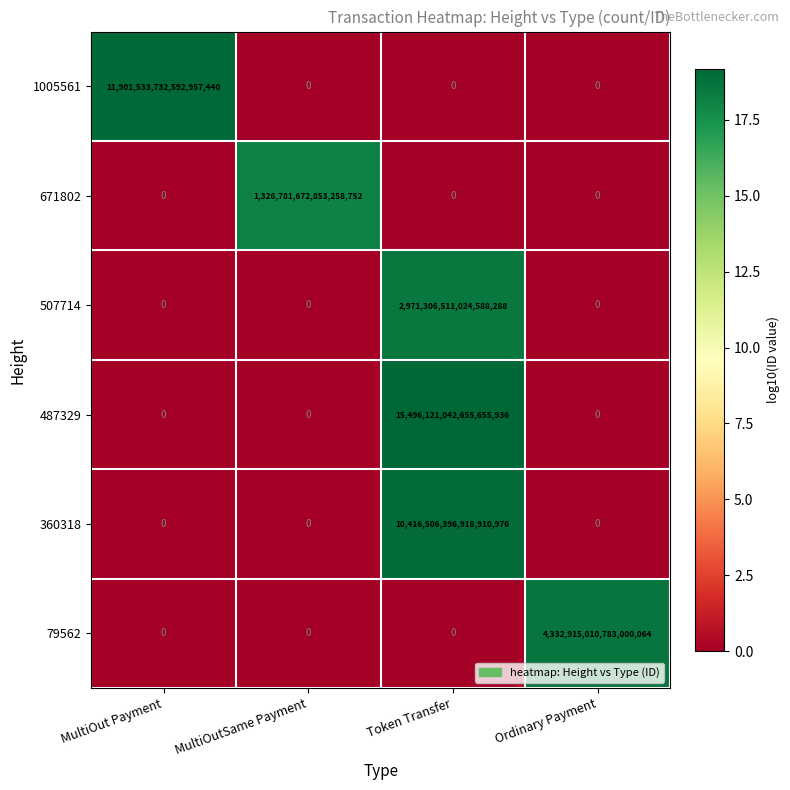

Which category has the highest value across all series?

Token Transfer